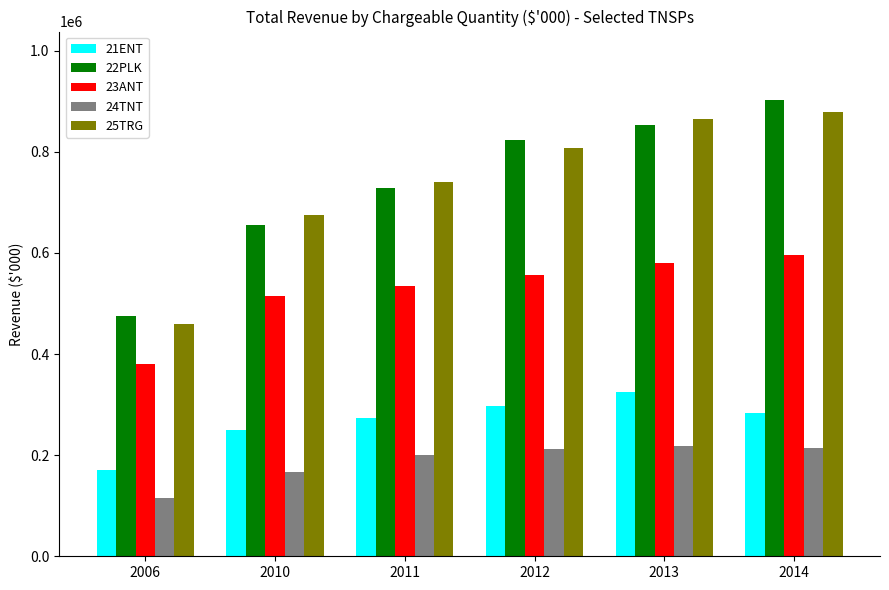

How many values in the 22PLK series exceed 823545?

3